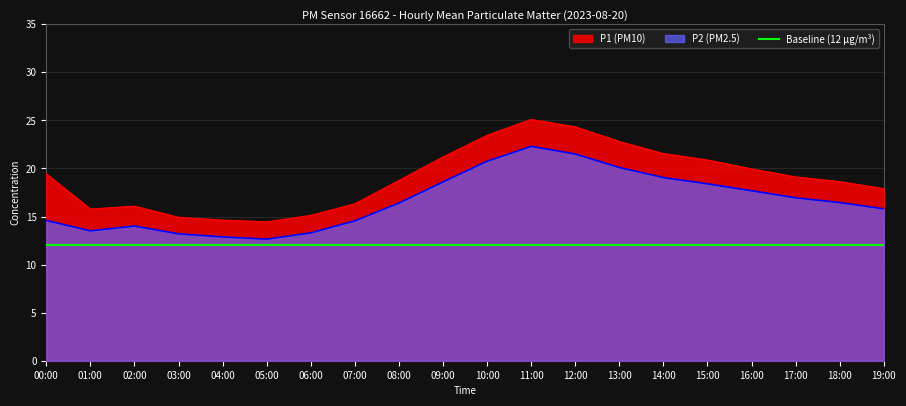

How many interior local peaks does the P2 series have?

2